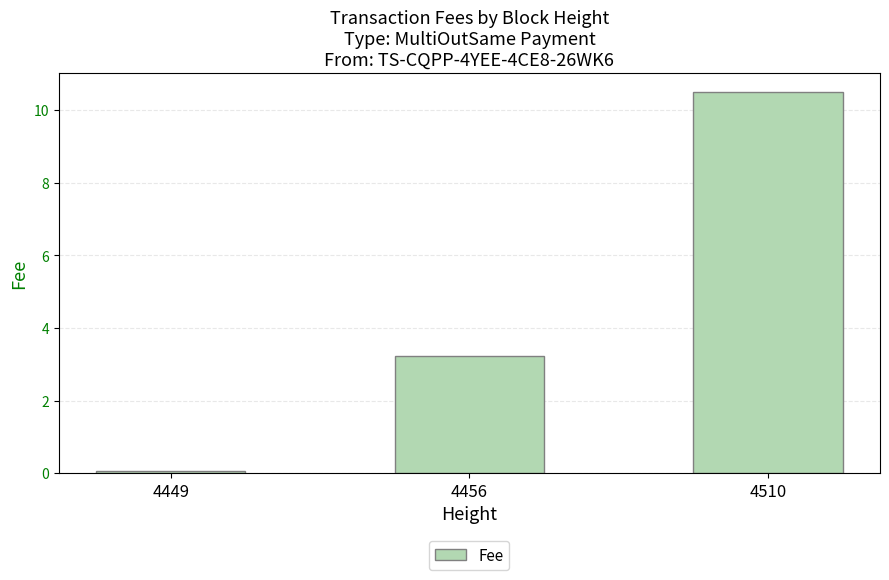

Reading left to right, transcribe all the data shown in this chart.

4449=0.1	4456=3.2	4510=10.5